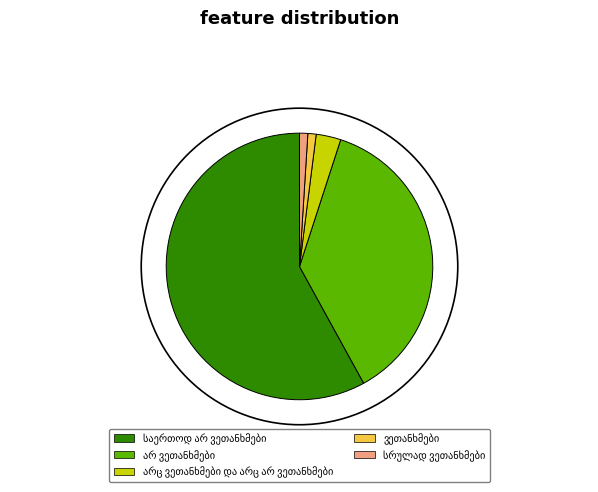

How much of the chart is everything except არ ვეთანხმები?

63.0%